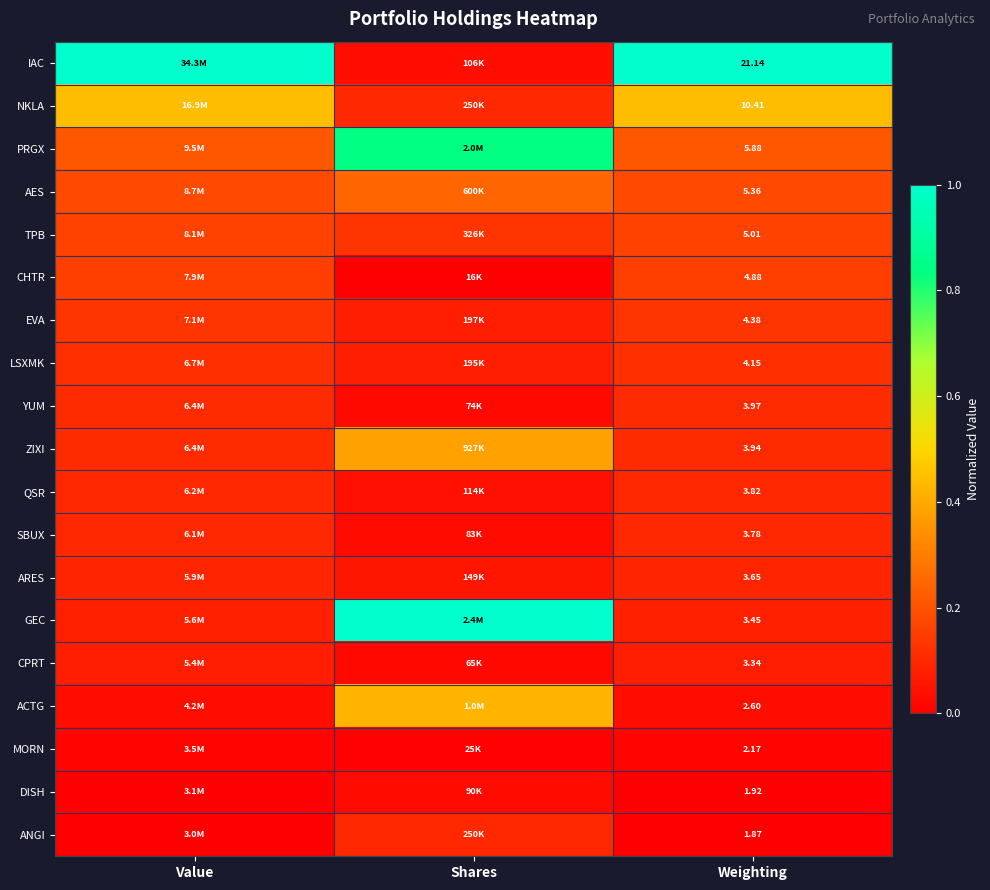

The LSXMK series shows 0.2 at Value. True or false?

False